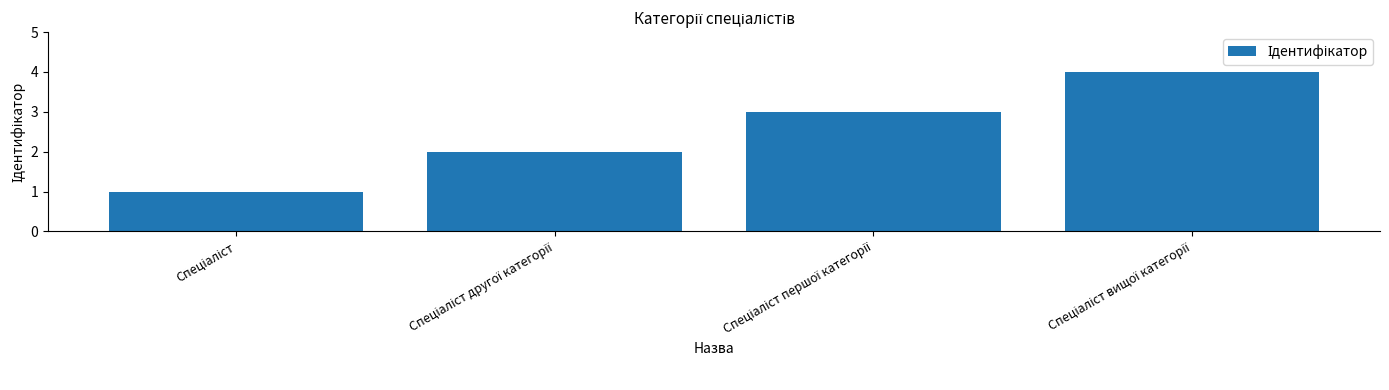

What is the sum of all values?

10